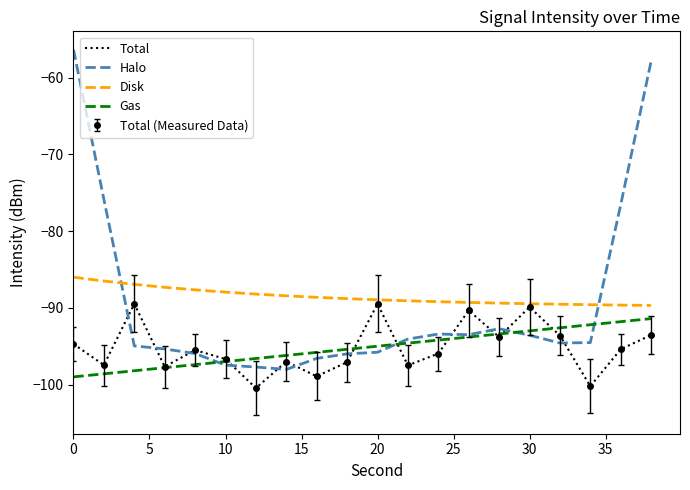

True or false: Total has more than 2 interior local peaks.

True